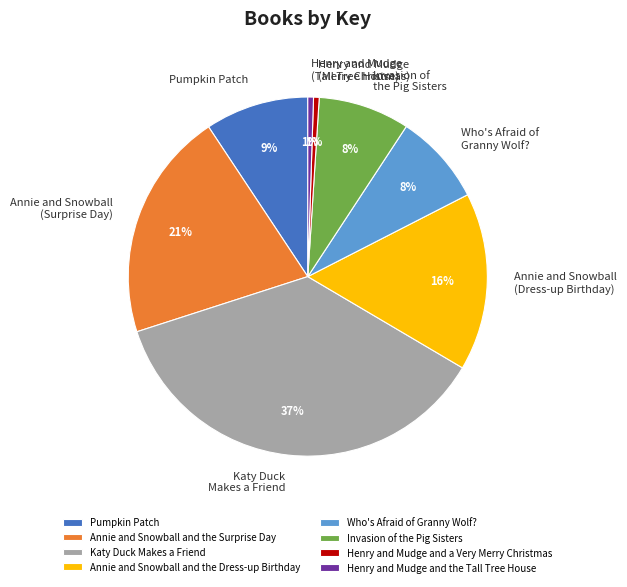

The Henry and Mudge and a Very Merry Christmas slice represents 1% of the pie. True or false?

True